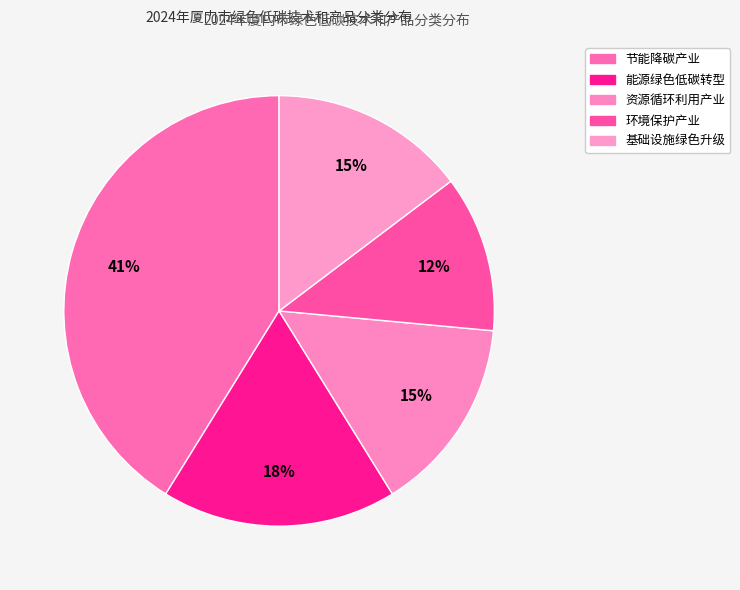

How many slices are in this pie chart?

5